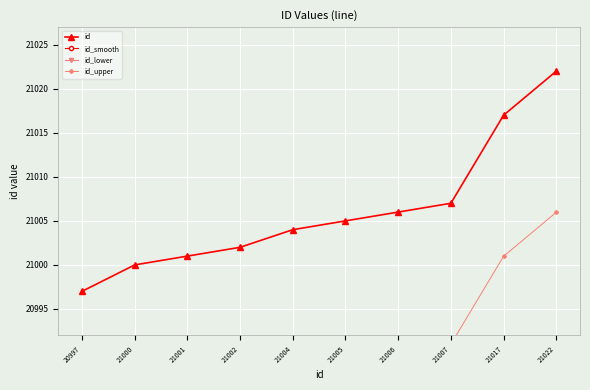

True or false: id_upper and id_smooth intersect in this chart.

False